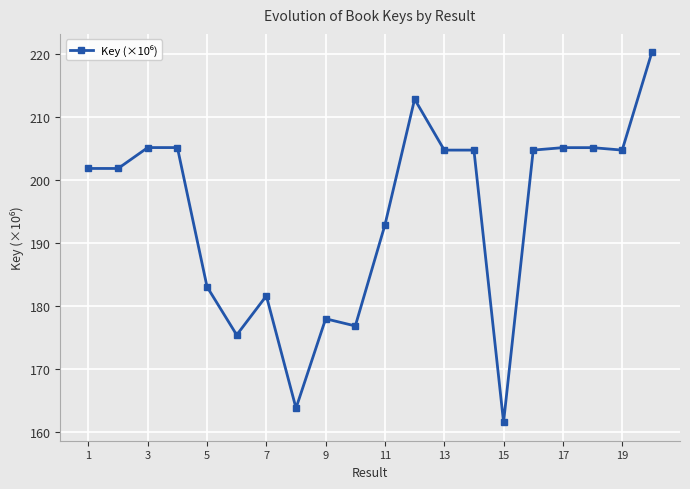

What is the value of the 12th point from the left?

212.9